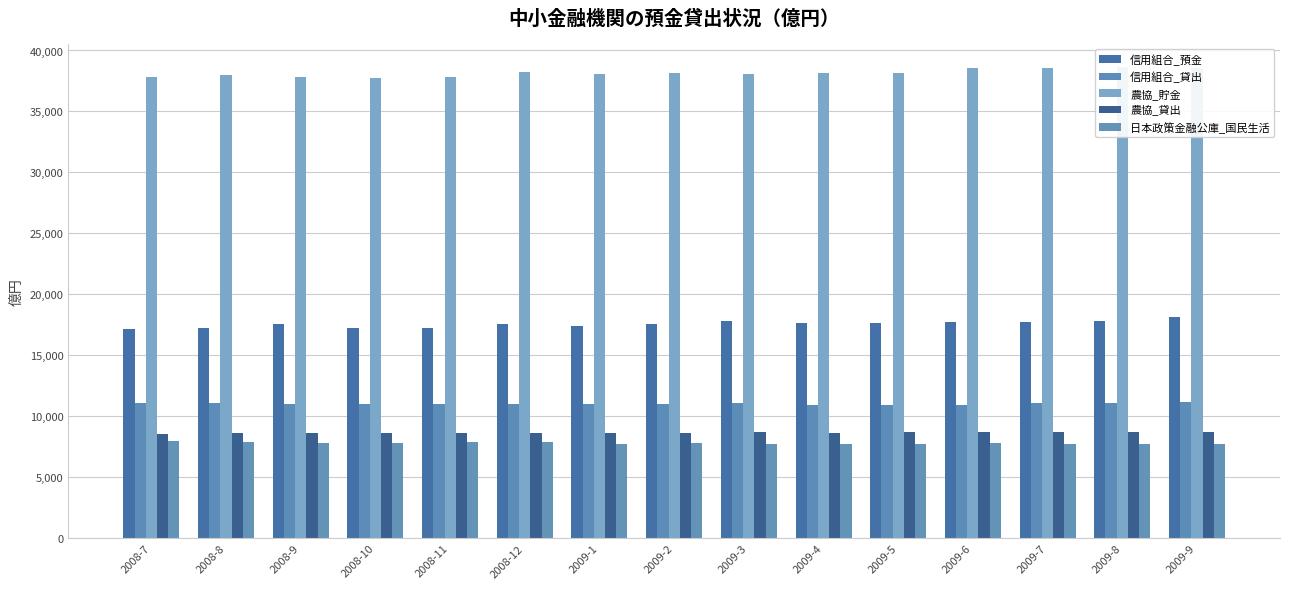

At which label does 農協_貯金 first exceed 38115?

2008-12